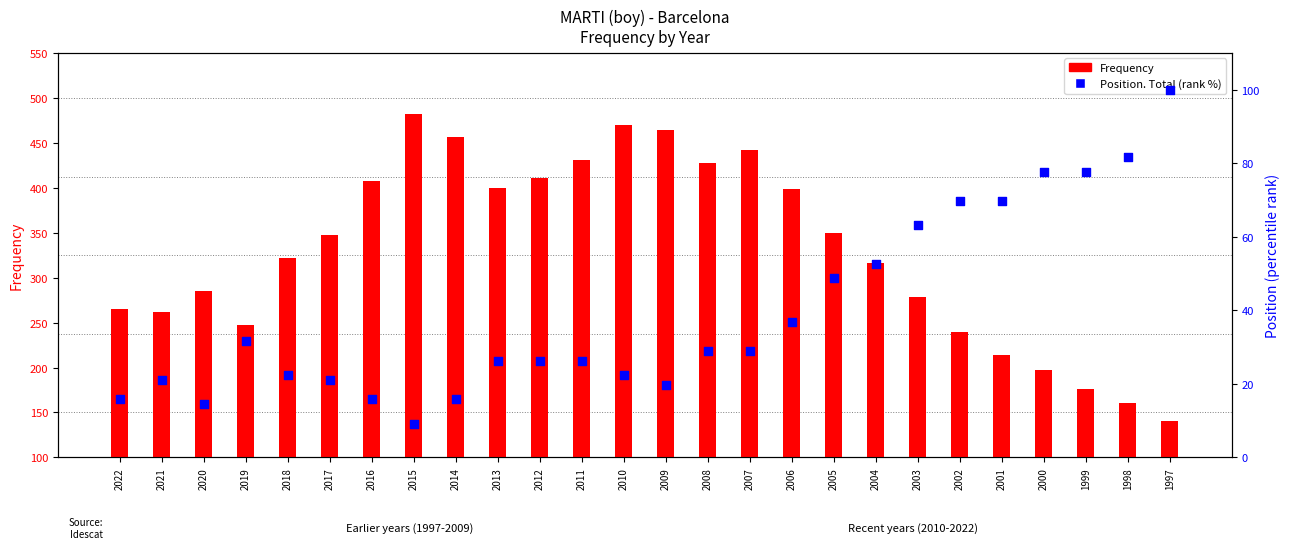

What is the total value across all series at 2004?

368.6